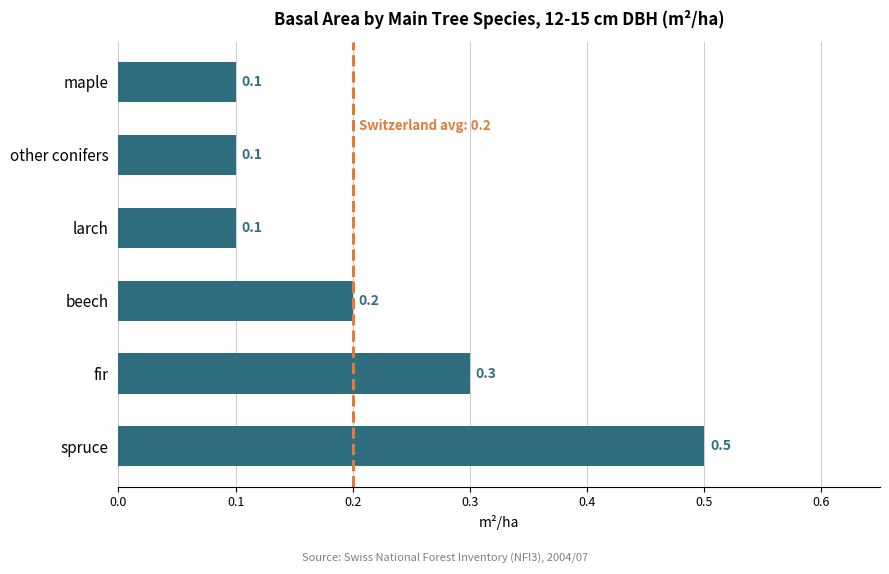

How many bars are there in total?

6